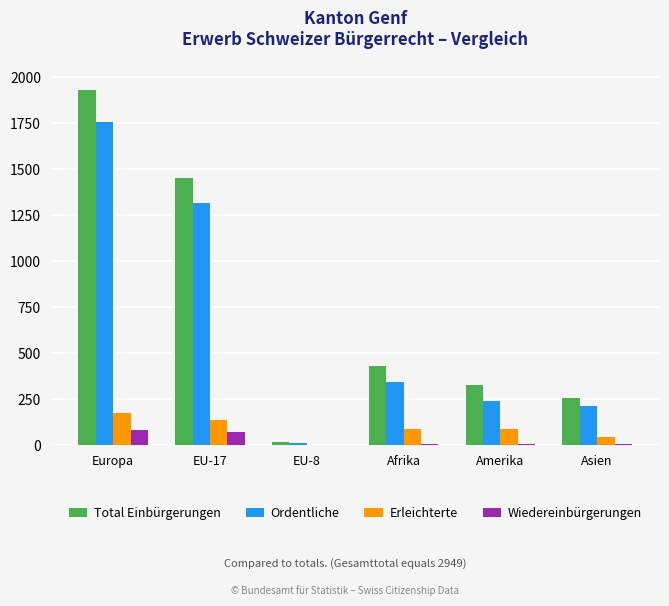

What is the sum of all Total Einbürgerungen values?

4412